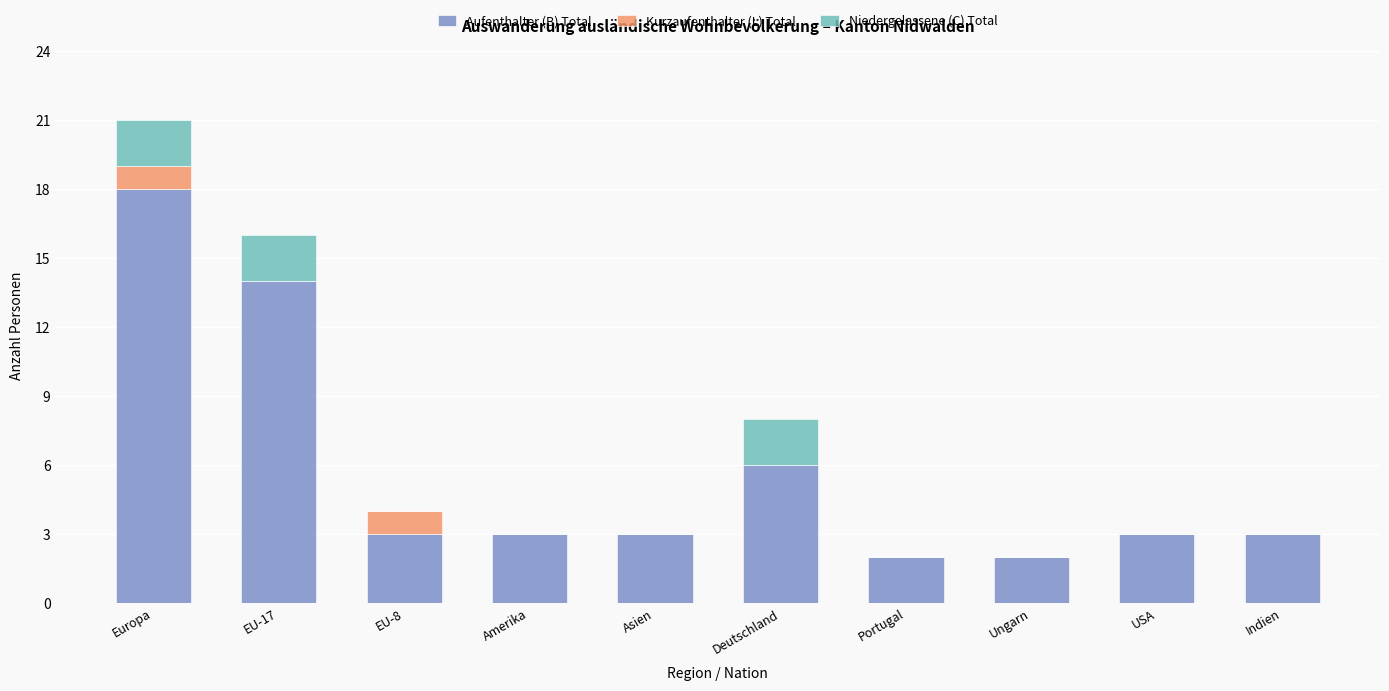

Reading left to right, transcribe the values for Aufenthalter (B) Total.

Europa=18	EU-17=14	EU-8=3	Amerika=3	Asien=3	Deutschland=6	Portugal=2	Ungarn=2	USA=3	Indien=3